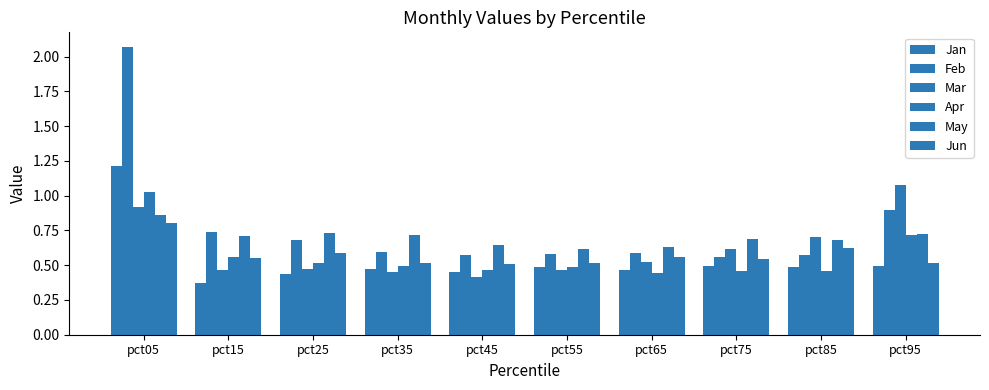

How many distinct data groups are displayed?

6